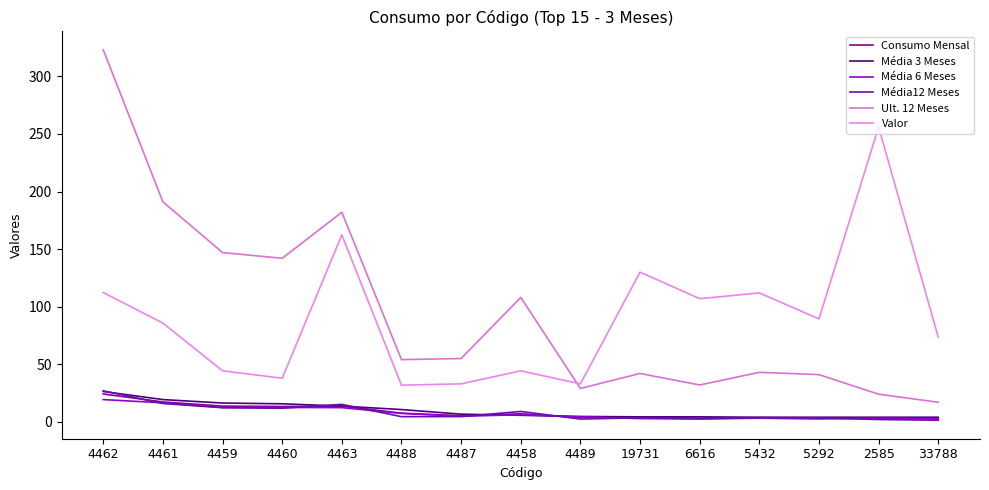

How many data points in Média12 Meses are above 4?

8